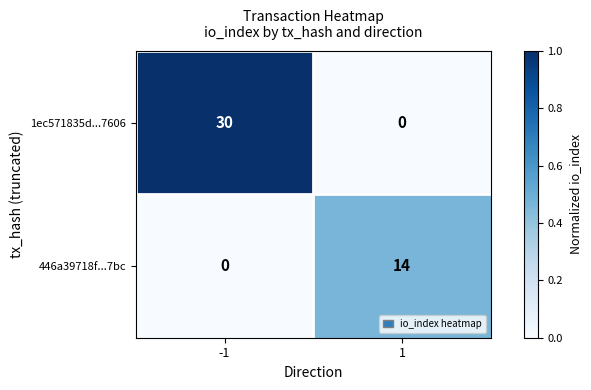

Which label corresponds to the largest value in the chart?

-1